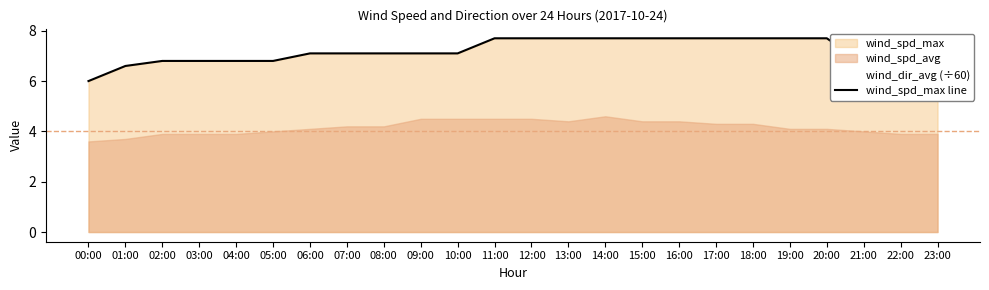

The value at 10:00 is 9.6. True or false?

False